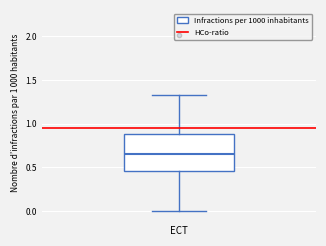

Read this box plot against the y-axis: the position of the median line, the range covered by the box, and the ends of both whiskers. The values are not printed on the chart, so give them approximately, as read against the axis.

median 0.65, box 0.45 to 0.90, whiskers 0.00 to 1.30